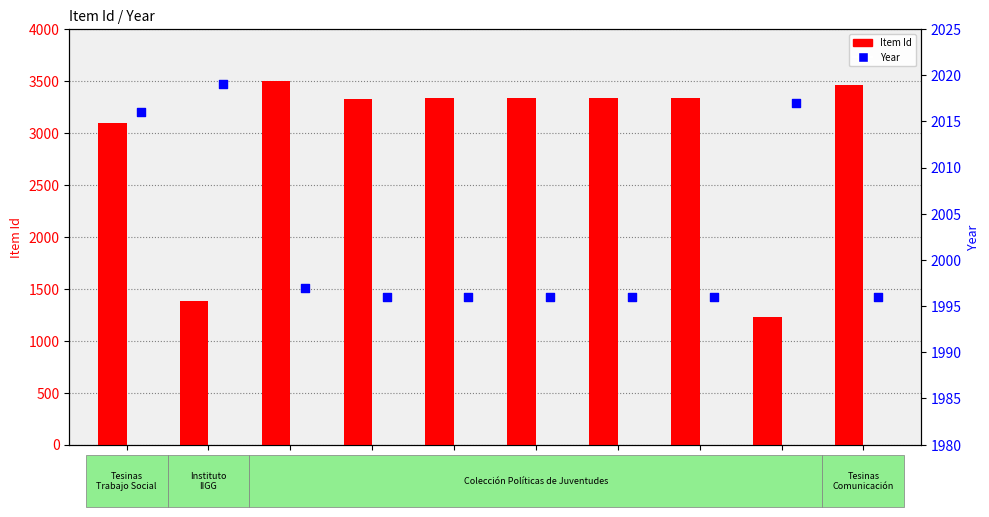

Which series reaches the maximum Y coordinate?

Item Id